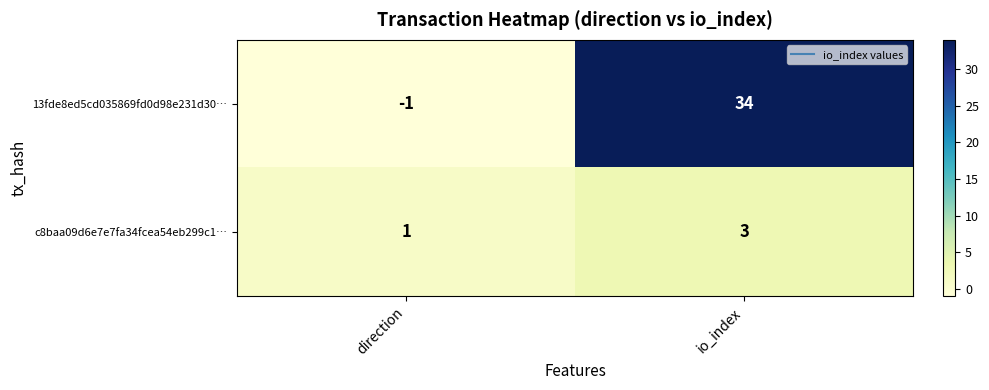

Reading right to left, list all the values displayed in this chart.

13fde8ed5cd035869fd0d98e231d30…: 34	-1
c8baa09d6e7e7fa34fcea54eb299c1…: 3	1